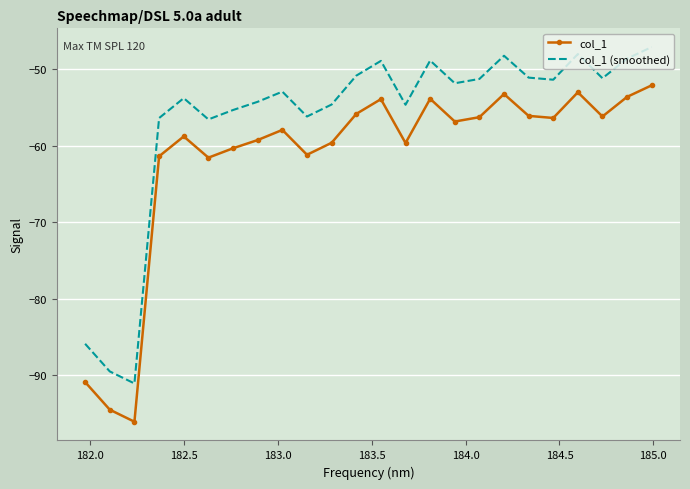

Which series has the largest total across all categories?

col_1 (smoothed)